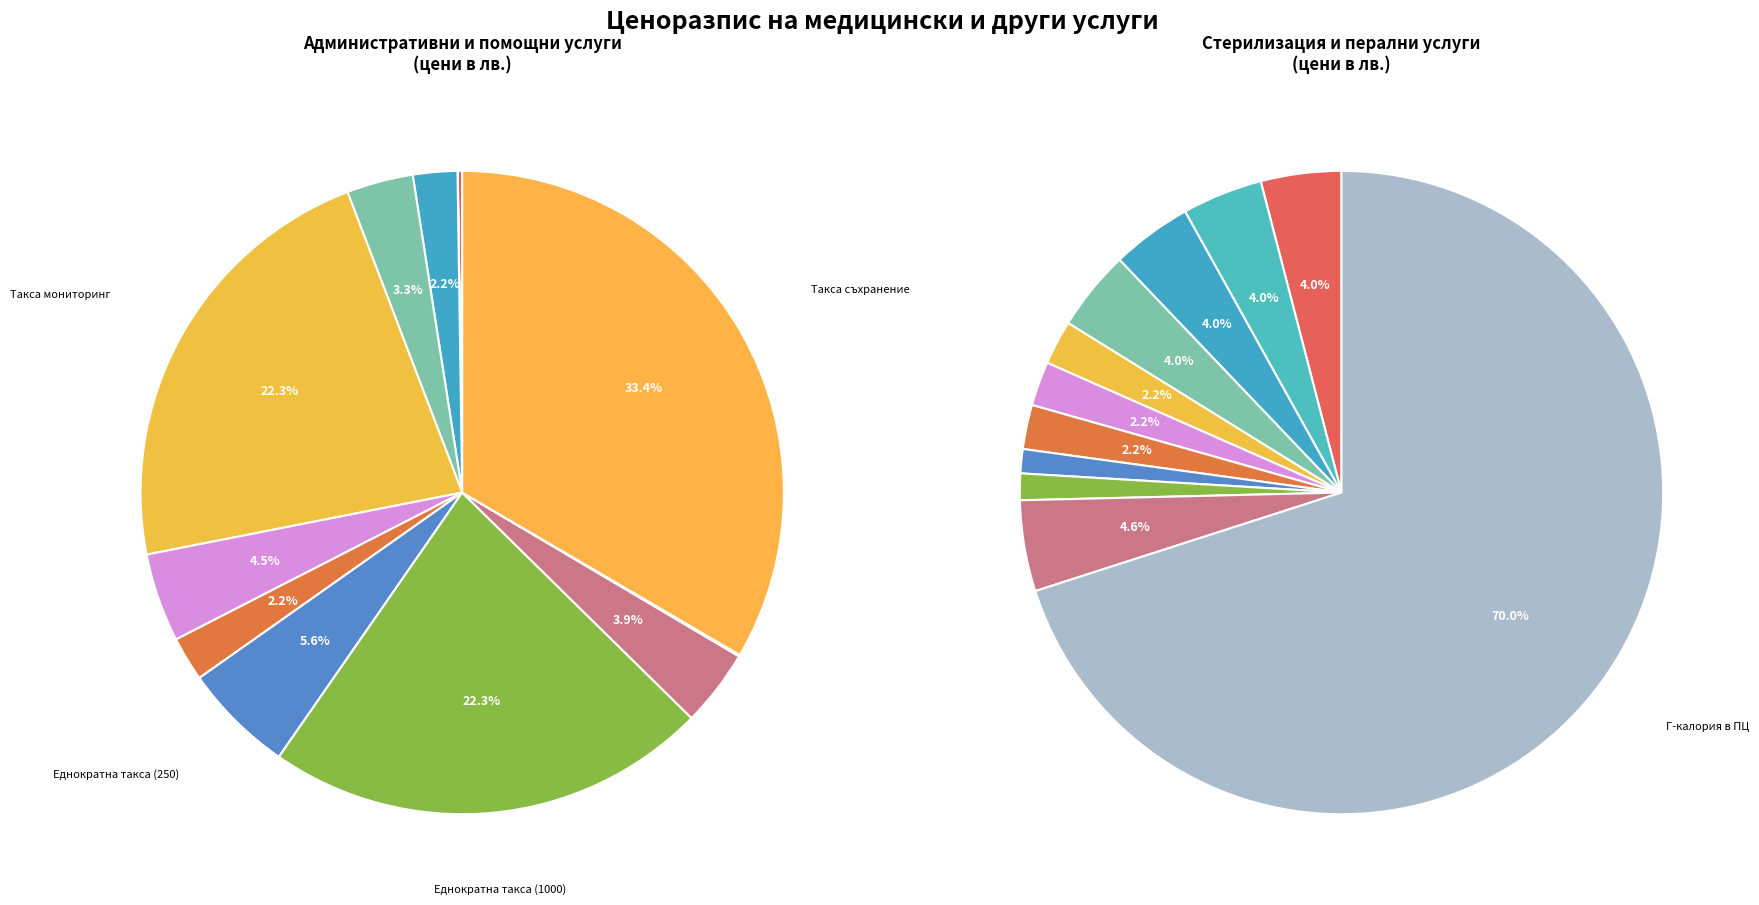

Is Становище по предложение the majority of the pie?

No